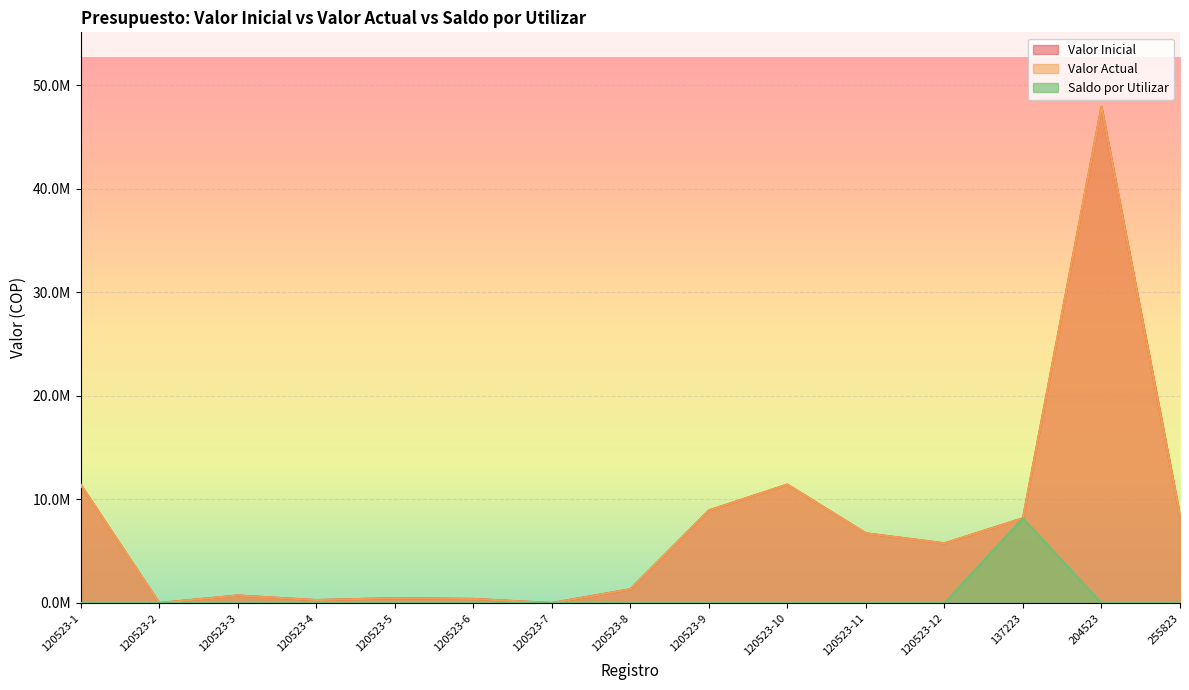

At how many categories does at least one series exceed 38836364?

1